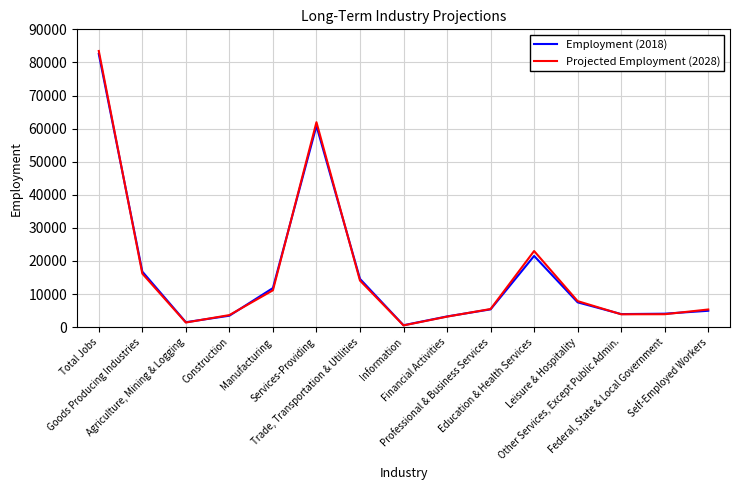

What is the sum of all Projected Employment (2028) values?

245060